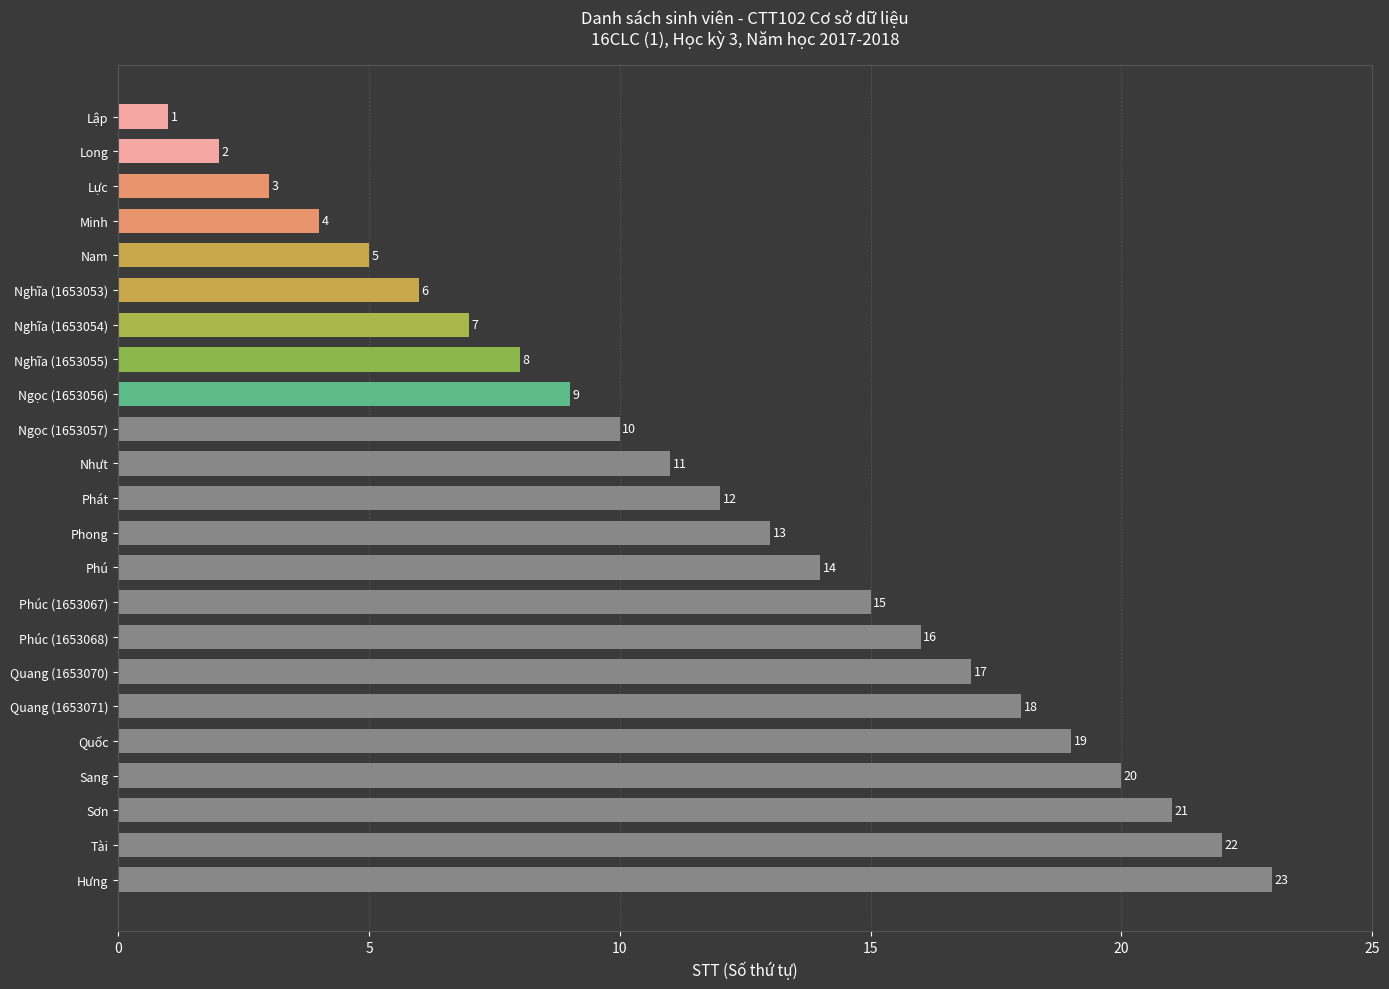

Where is the data nearest to the value 12?

Phát